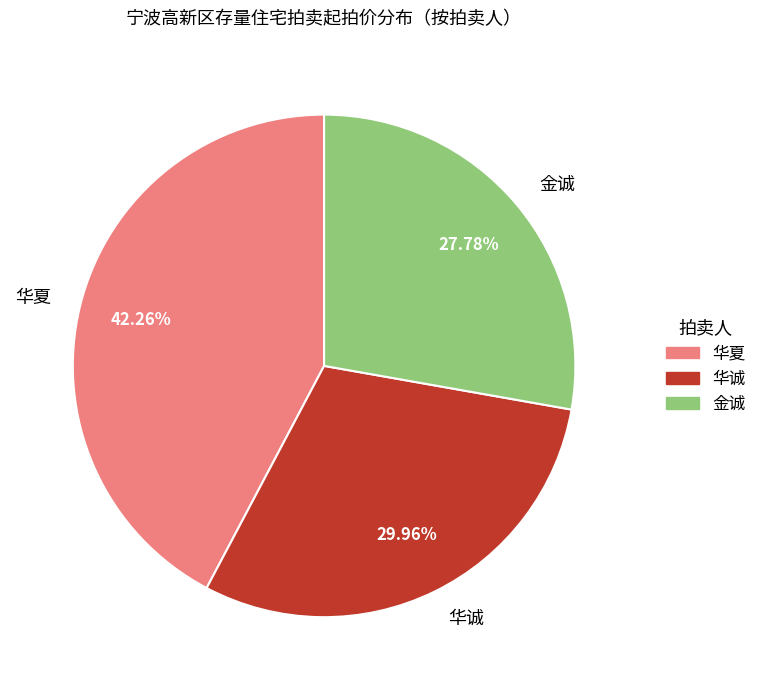

To the nearest percent, what is the difference between the largest and smallest slice percentages?

14%